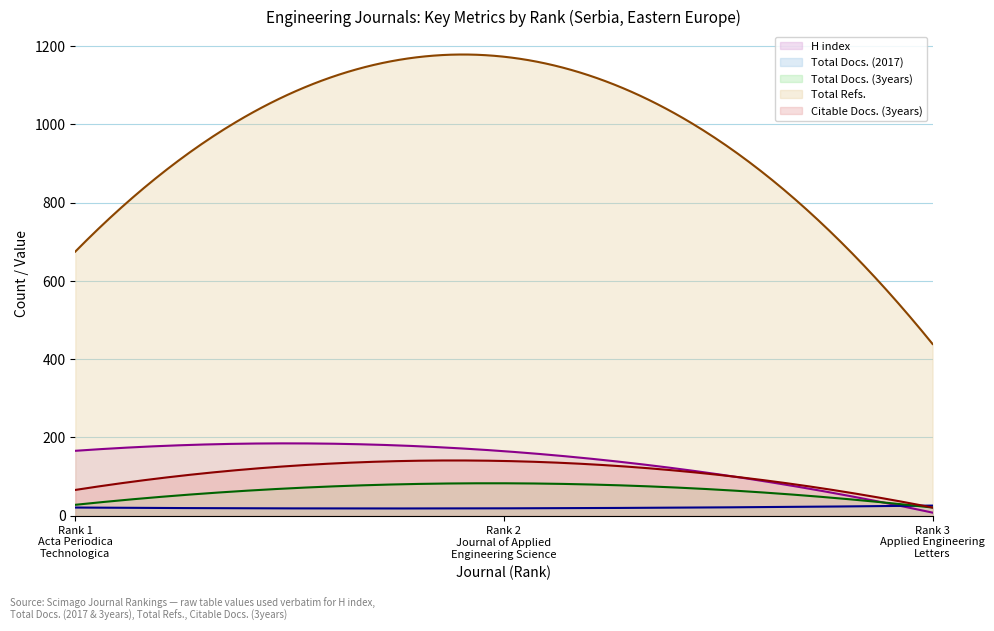

Rank the categories by H index value from lowest to highest.

Rank 3
Applied Engineering
Letters, Rank 2
Journal of Applied
Engineering Science, Rank 1
Acta Periodica
Technologica